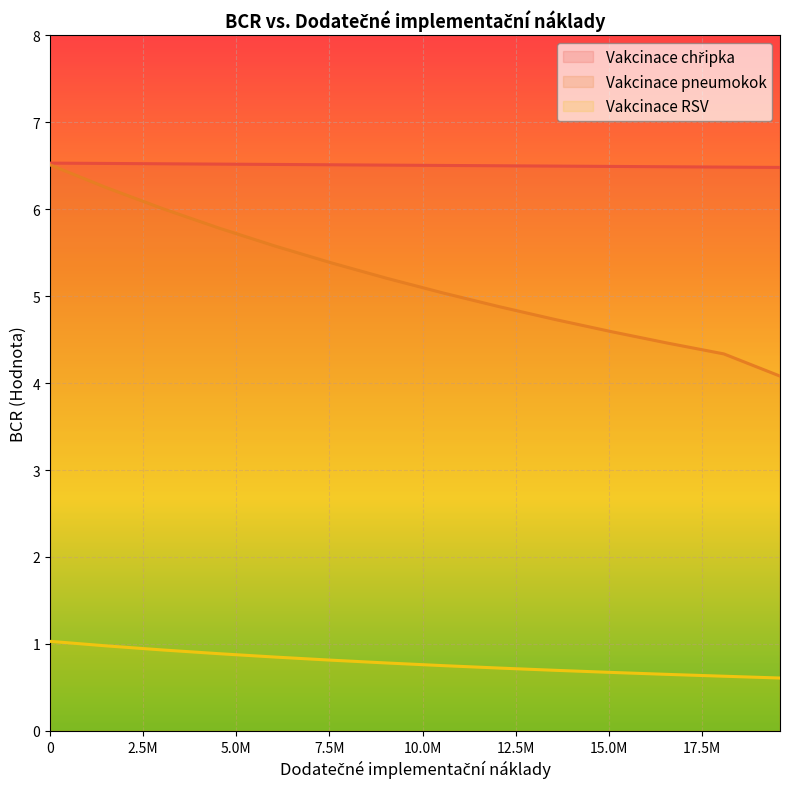

True or false: Vakcinace RSV and Vakcinace pneumokok intersect in this chart.

False